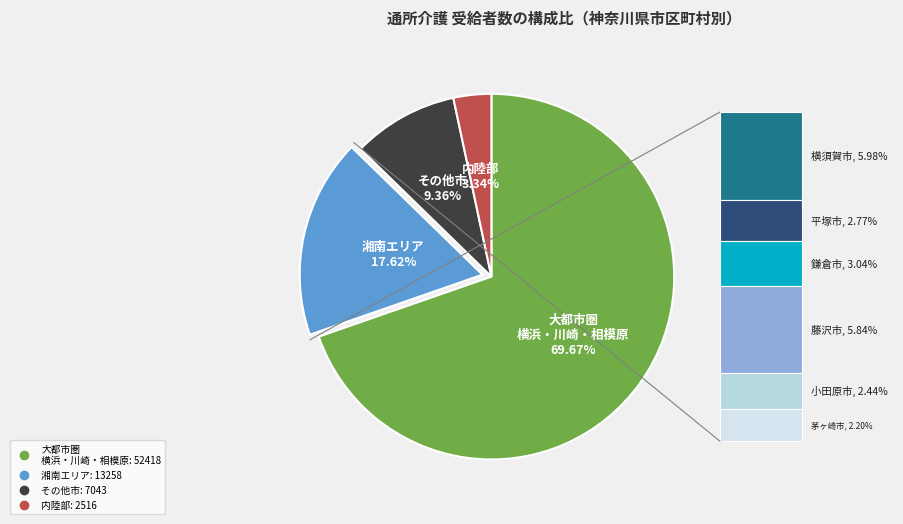

Is there any slice that represents more than half of the pie?

Yes